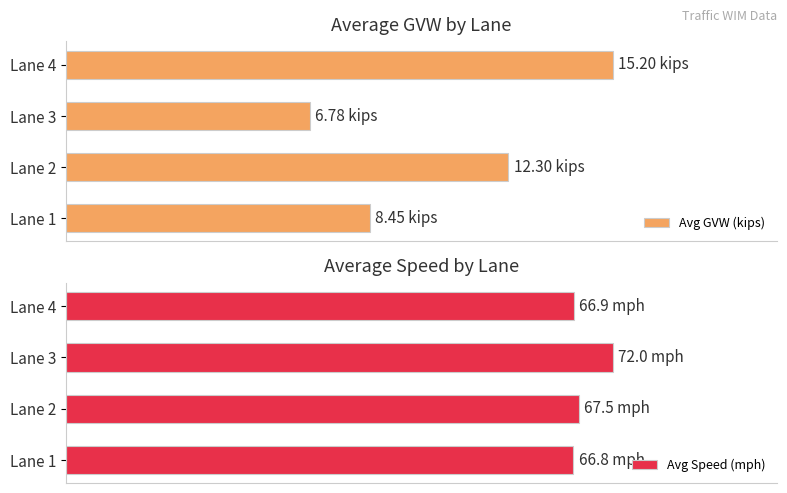

At which category is the sum across all series the highest?

3